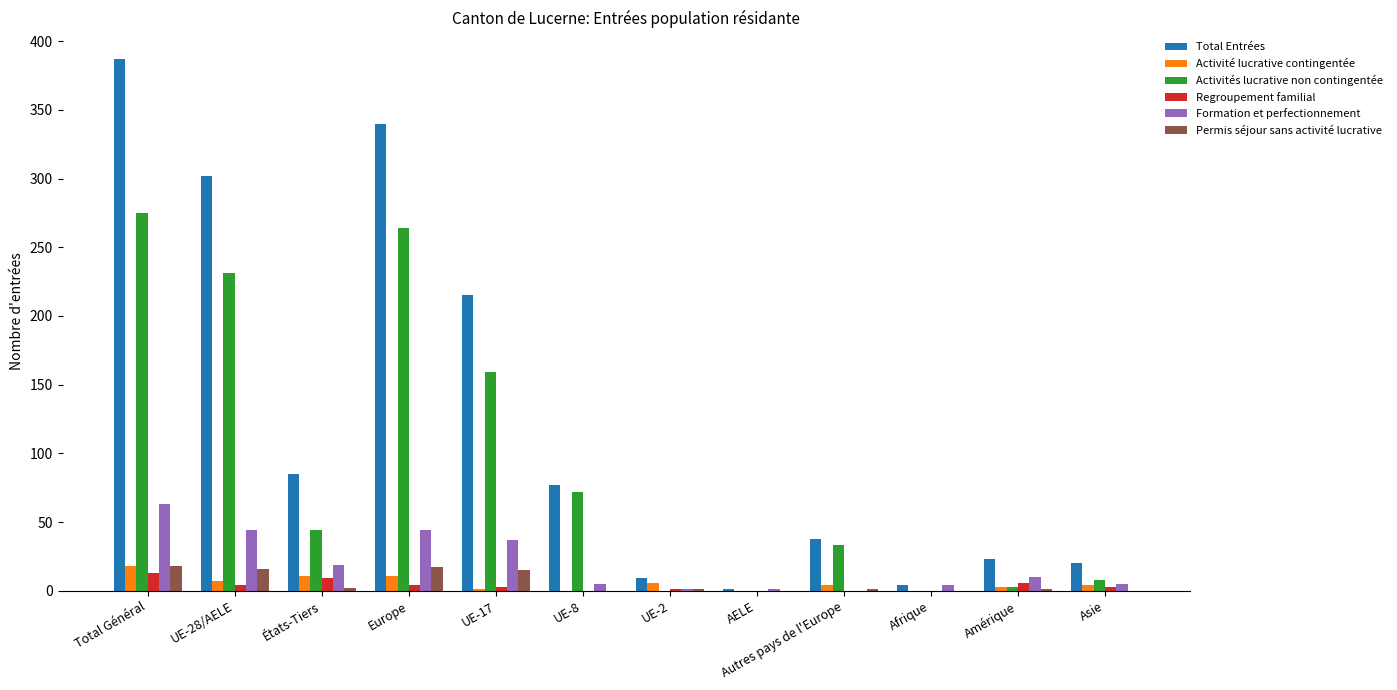

What is the sum of all Regroupement familial values?

43